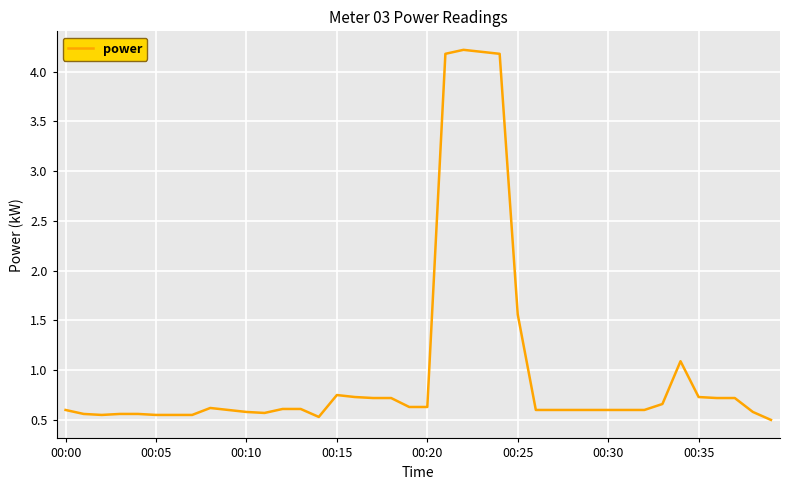

What is the greatest value displayed?

4.2